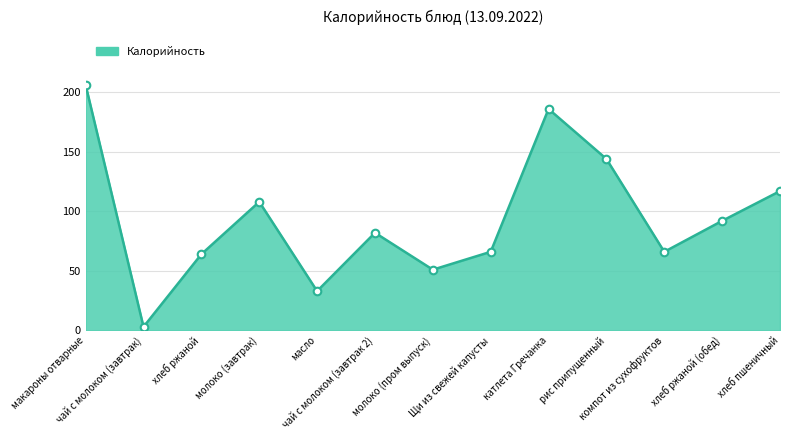

What is the ratio of the value at хлеб пшеничный to the value at чай с молоком (завтрак 2)?

1.4